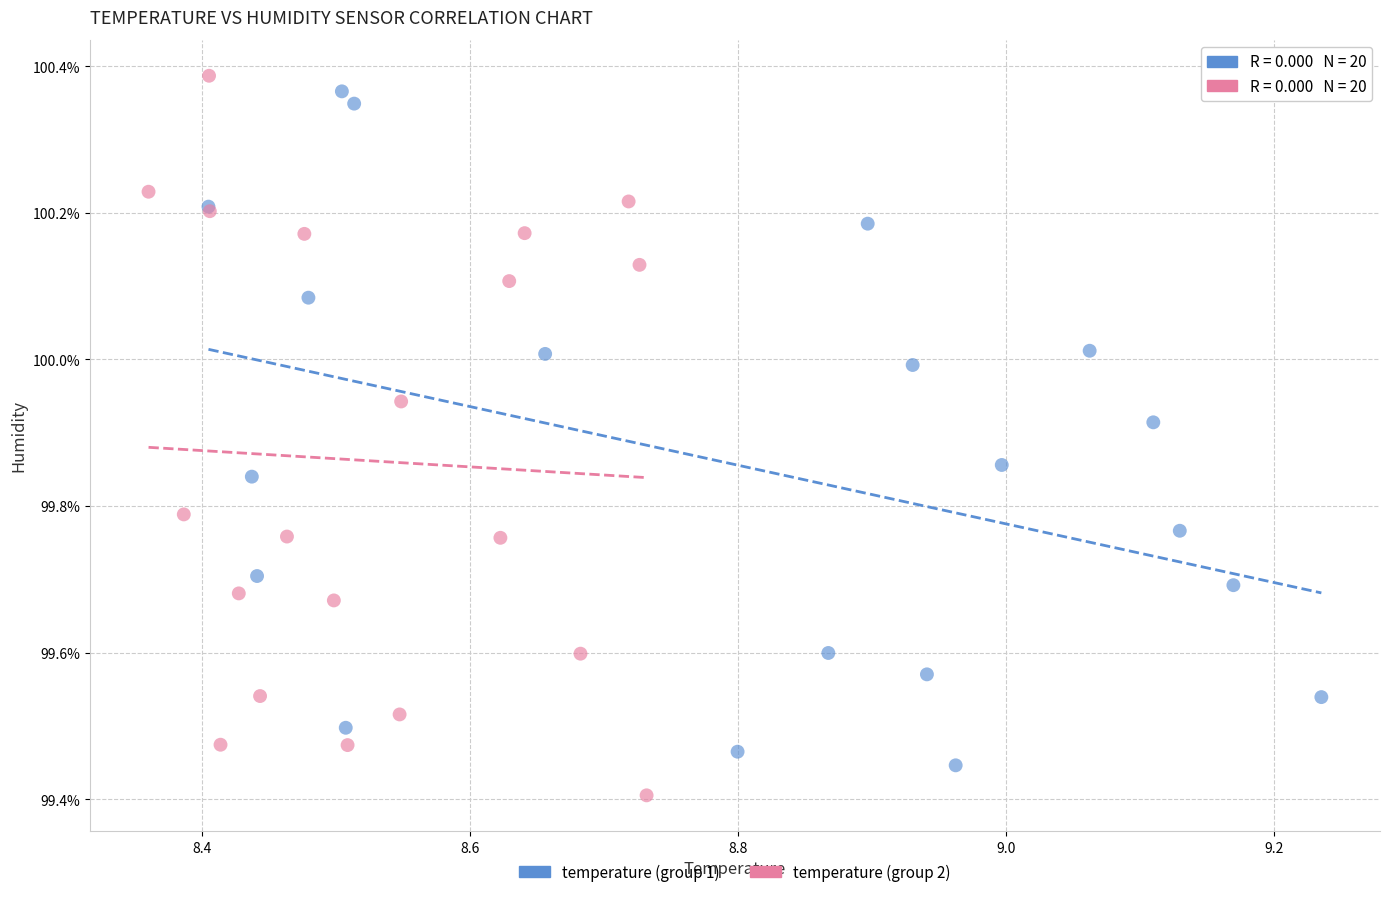

Which series contains the lowest Y value?

temperature (group 2)